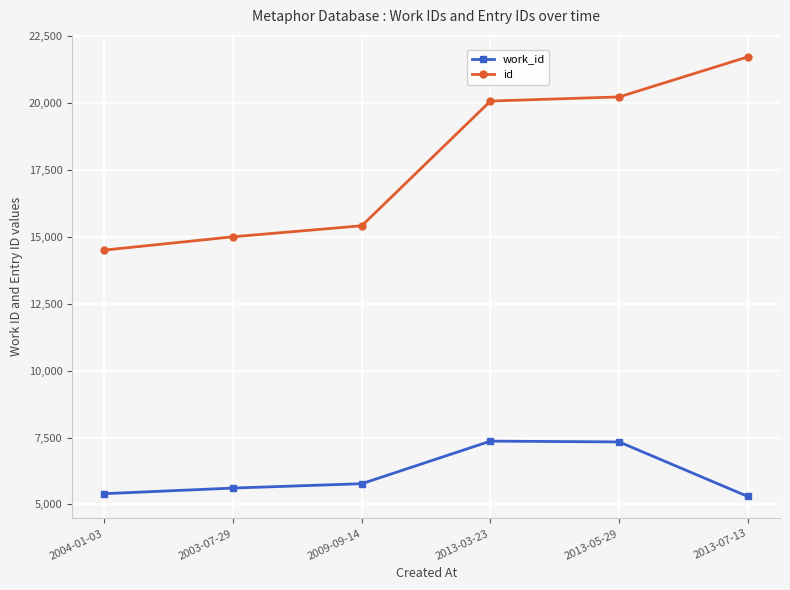

True or false: work_id and id intersect in this chart.

False